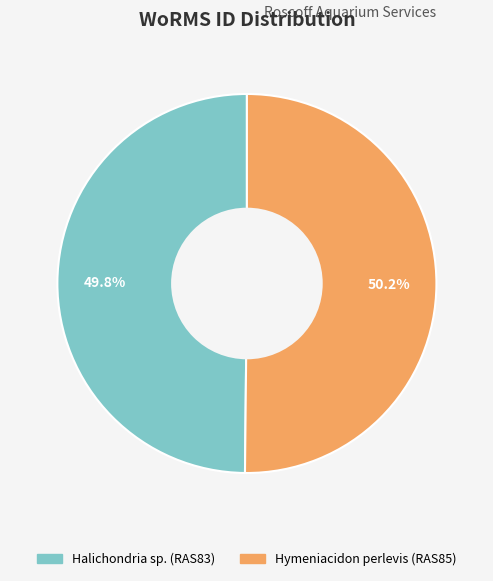

How much of the chart is everything except Halichondria sp. (RAS83)?

50.2%